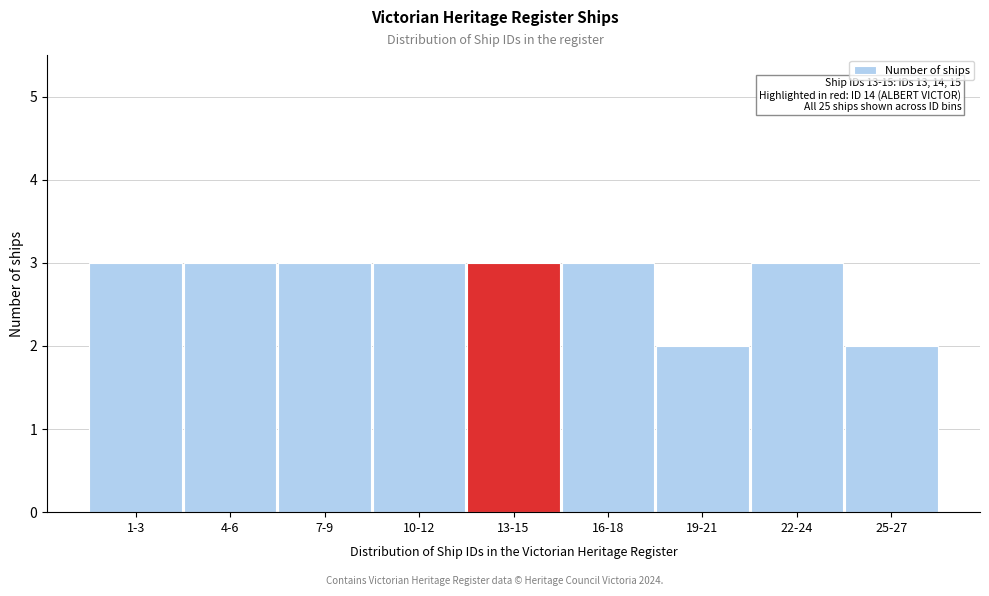

Reading right to left, extract all data points from this chart.

2	3	2	3	3	3	3	3	3